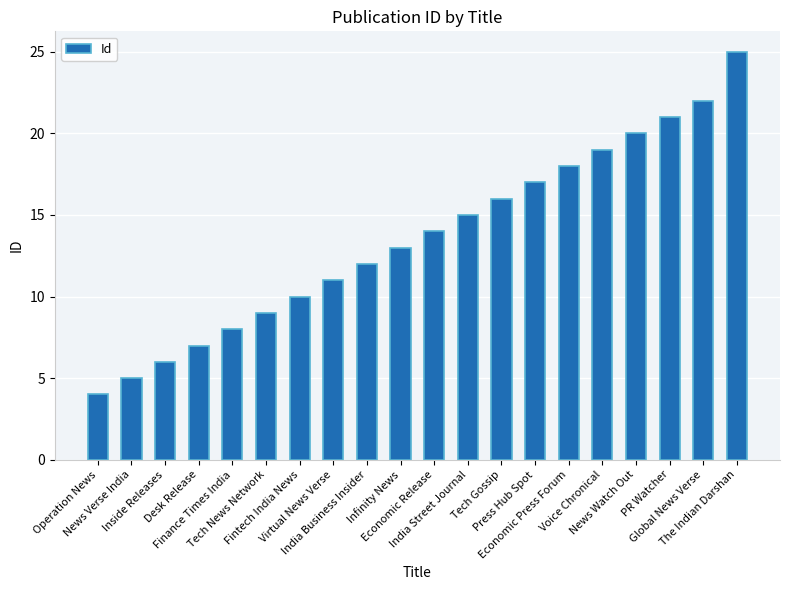

Are the bars horizontal?

No